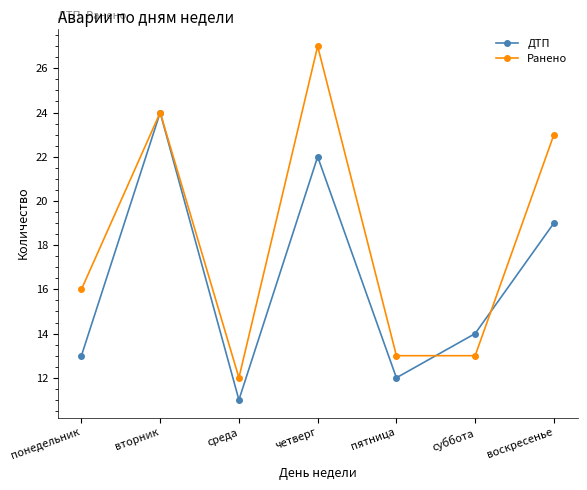

What is the sum of the ДТП values at среда and вторник?

35